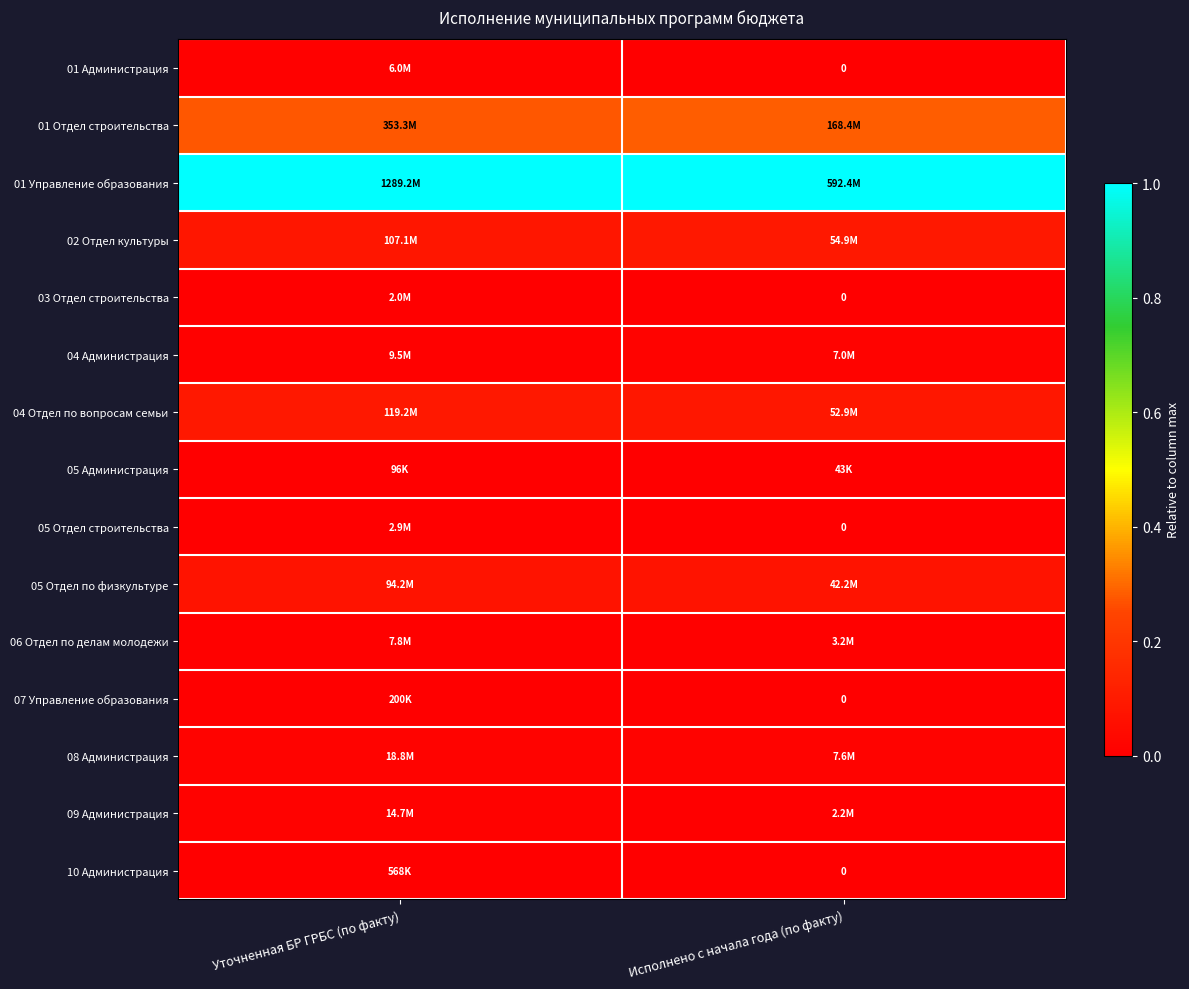

At which category is the sum across all series the highest?

Уточненная БР ГРБС (по факту)